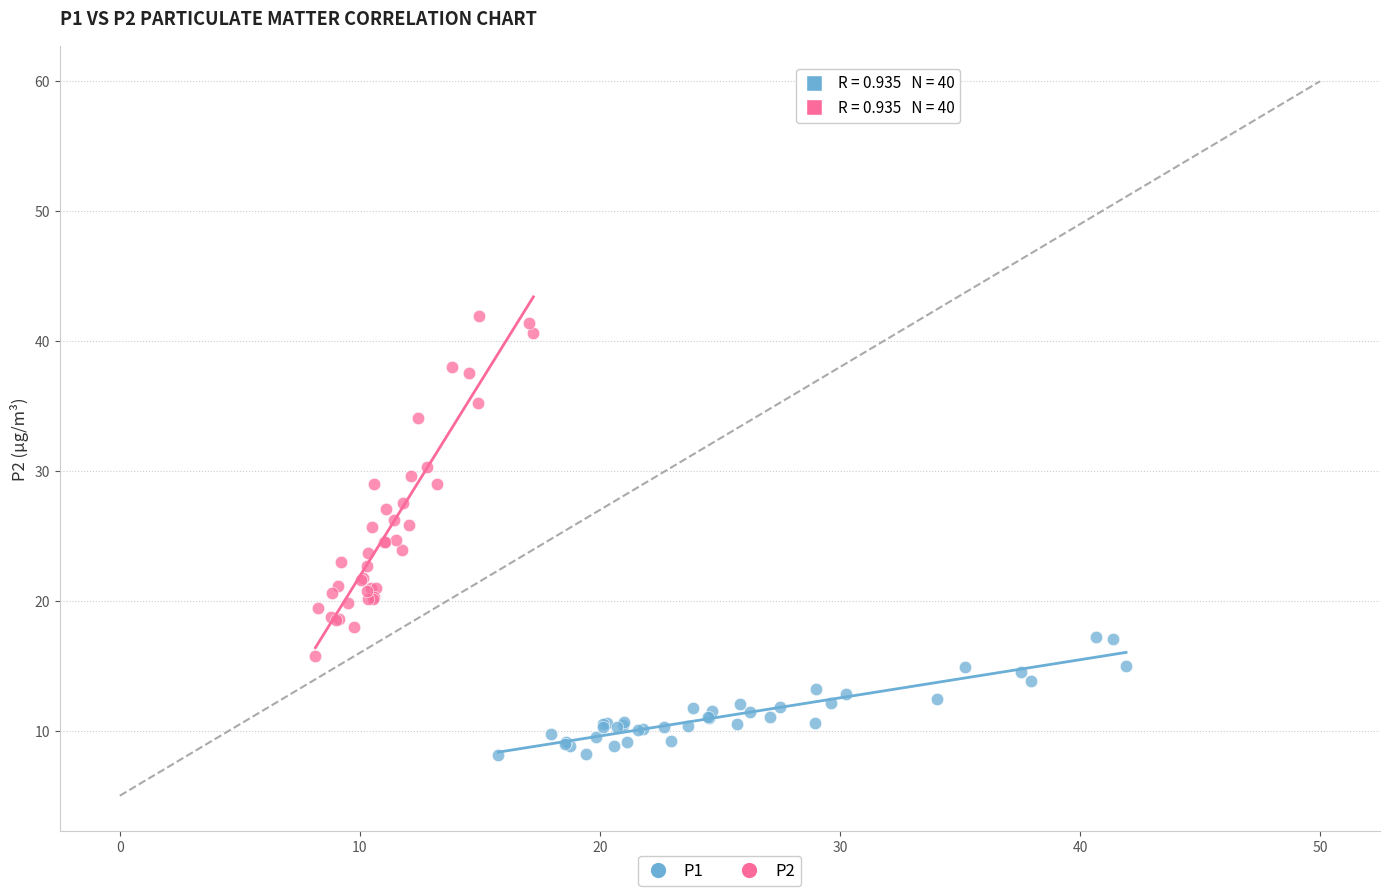

Which series reaches the maximum Y coordinate?

P2